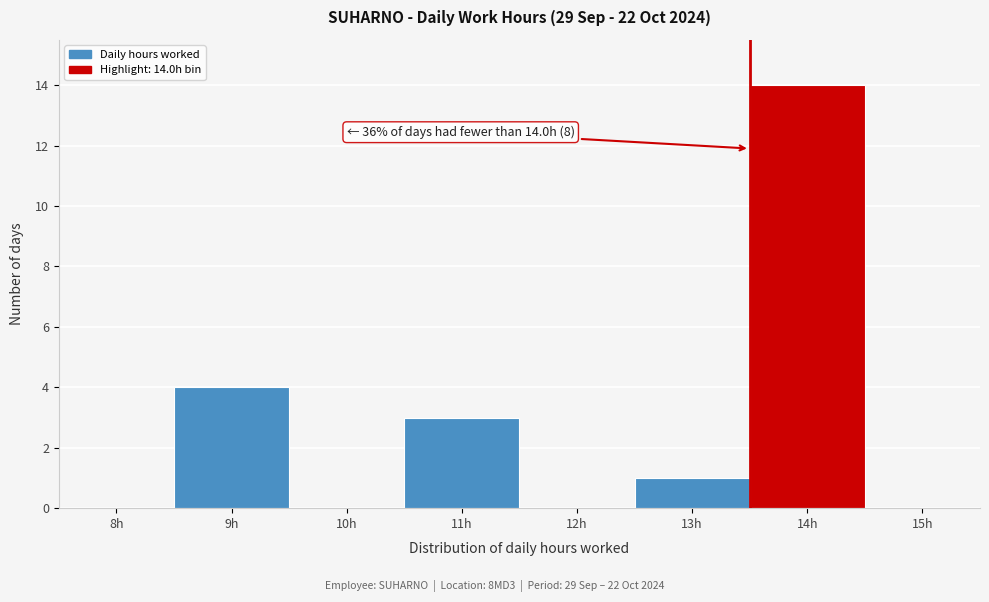

Reading left to right, extract all data points from this chart.

8h=0	9h=4	10h=0	11h=3	12h=0	13h=1	14h=14	15h=0